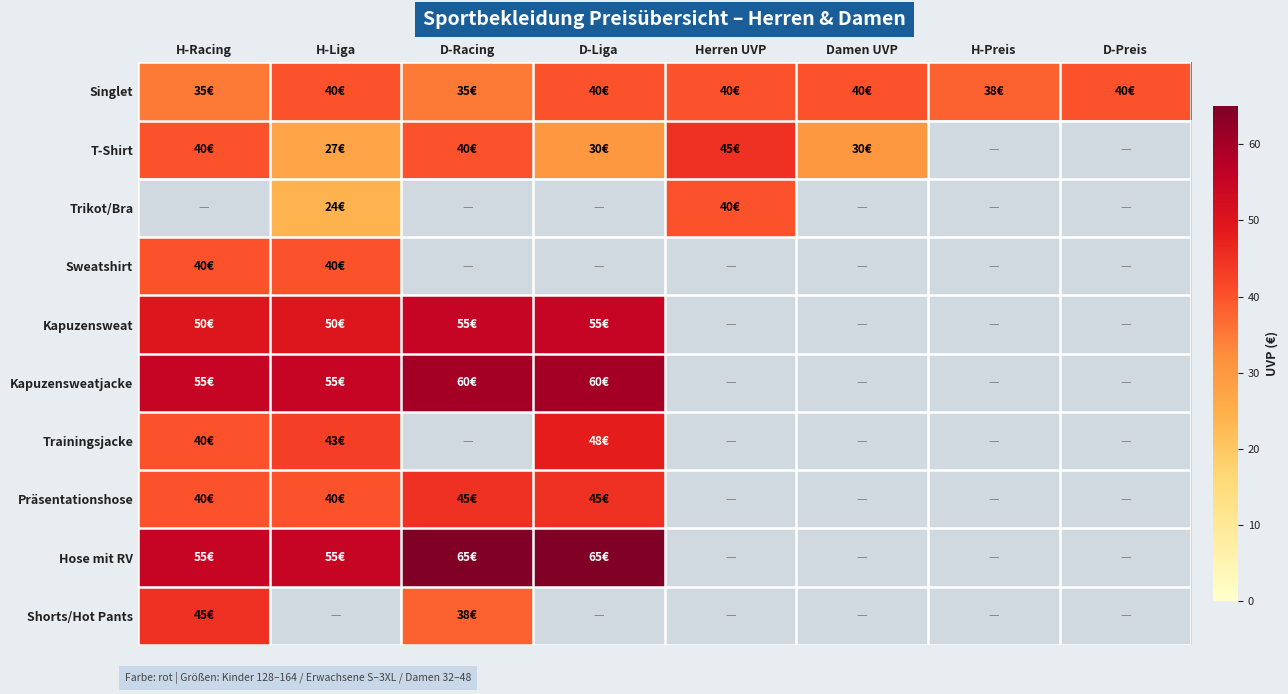

List the series in order of their peak value, lowest first.

Singlet, T-Shirt, Trikot/Bra, Sweatshirt, Präsentationshose, Shorts/Hot Pants, Trainingsjacke, Kapuzensweat, Kapuzensweatjacke, Hose mit RV